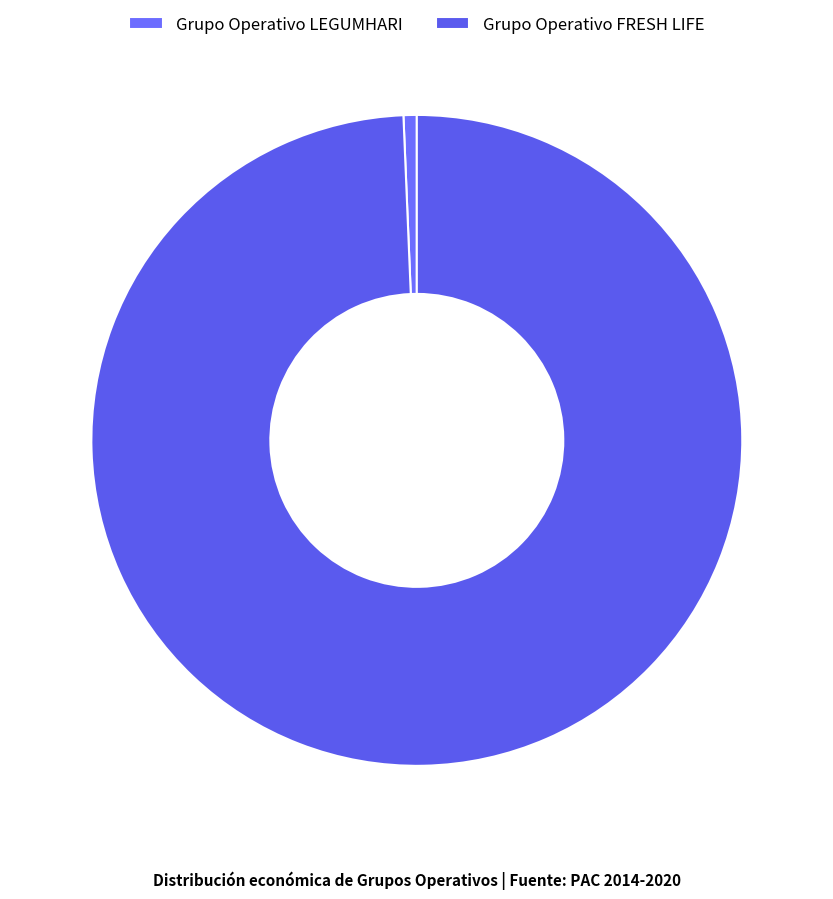

Count the number of slices in the pie.

2